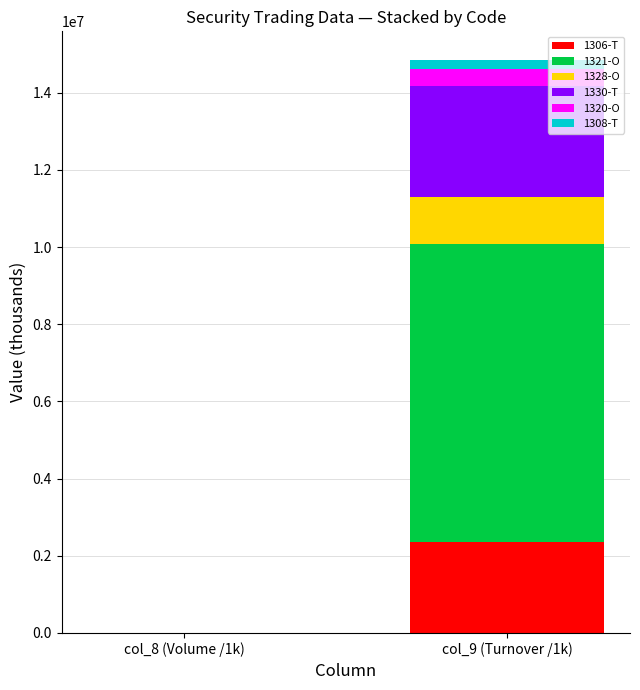

What is the sum of all 1306-T values?

2369945.5